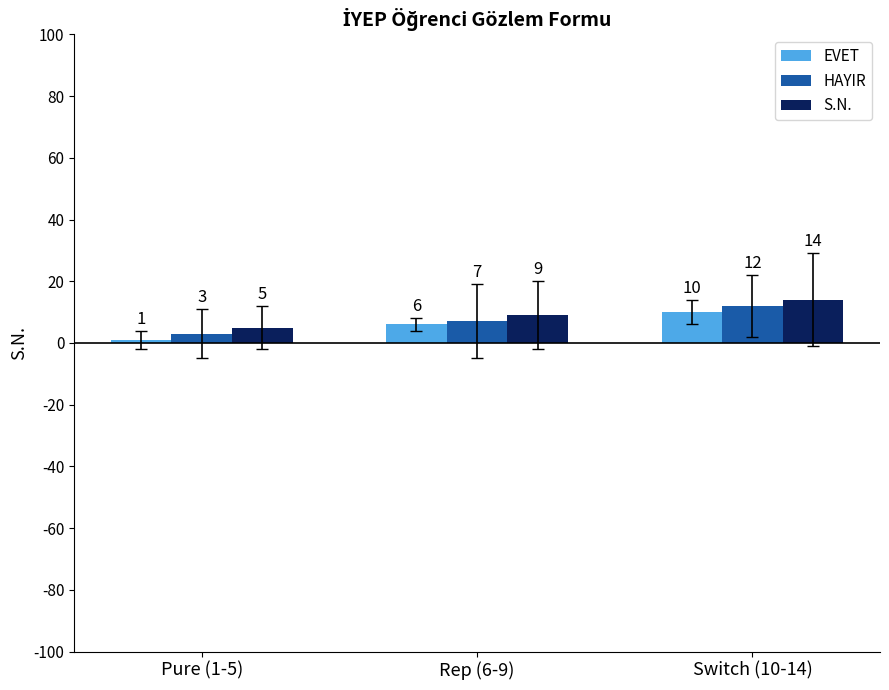

Is it true that S.N. equals 5 at Switch (10-14)?

False